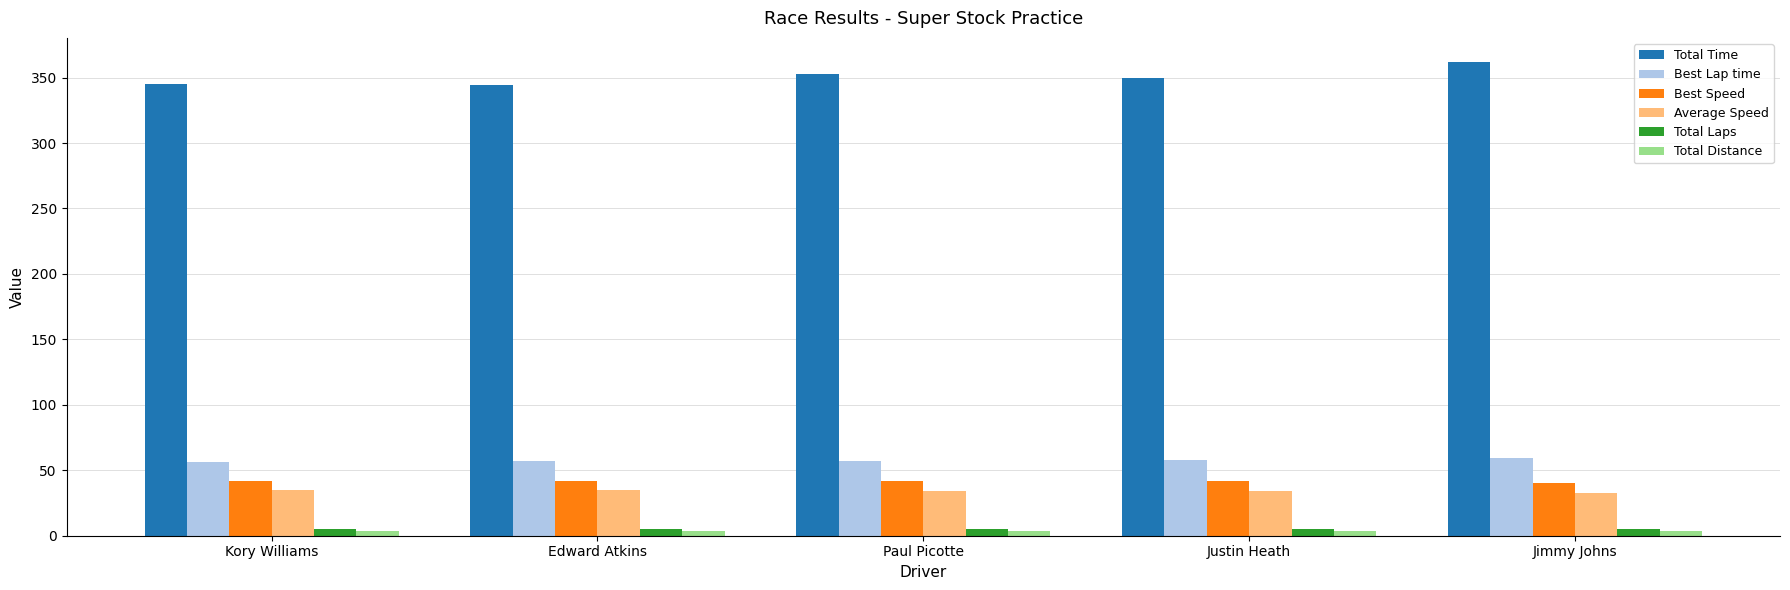

What is the difference between the maximum and second lowest values in the Total Time series?

17.5